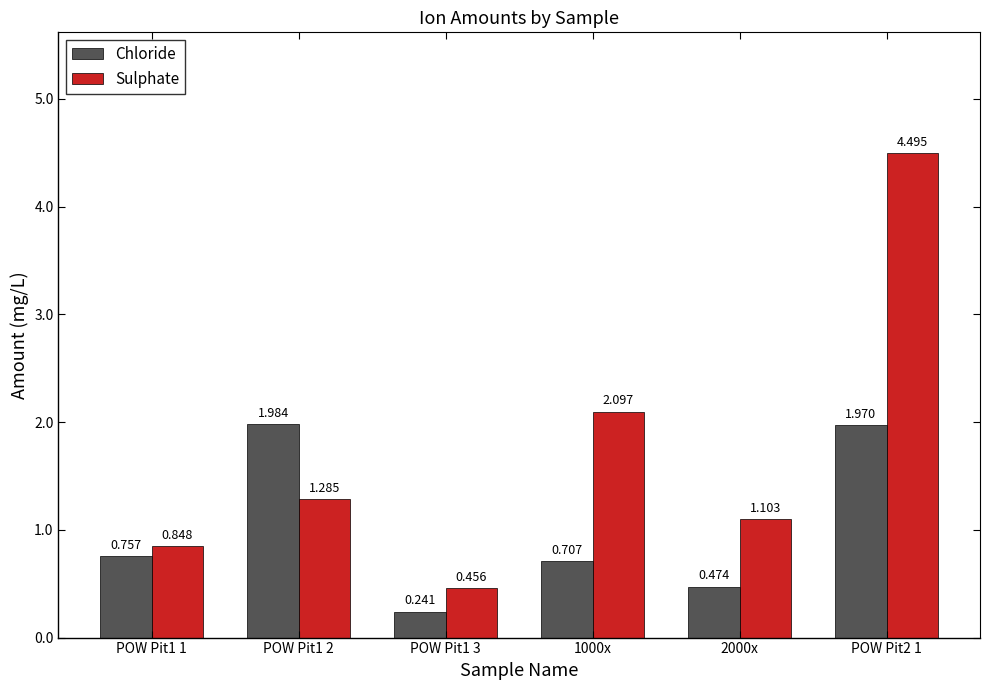

Is the value of Sulphate at POW Pit1 3 greater than the value of Chloride at POW Pit2 1?

No